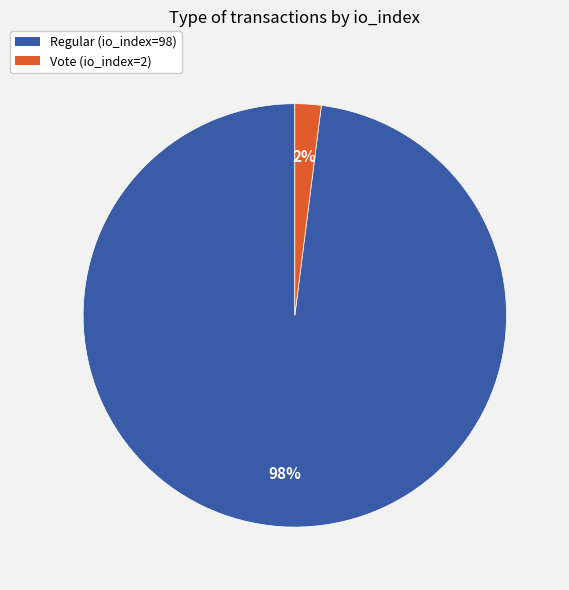

Combined, do Regular (io_index=98) and Vote (io_index=2) account for over 50%?

Yes